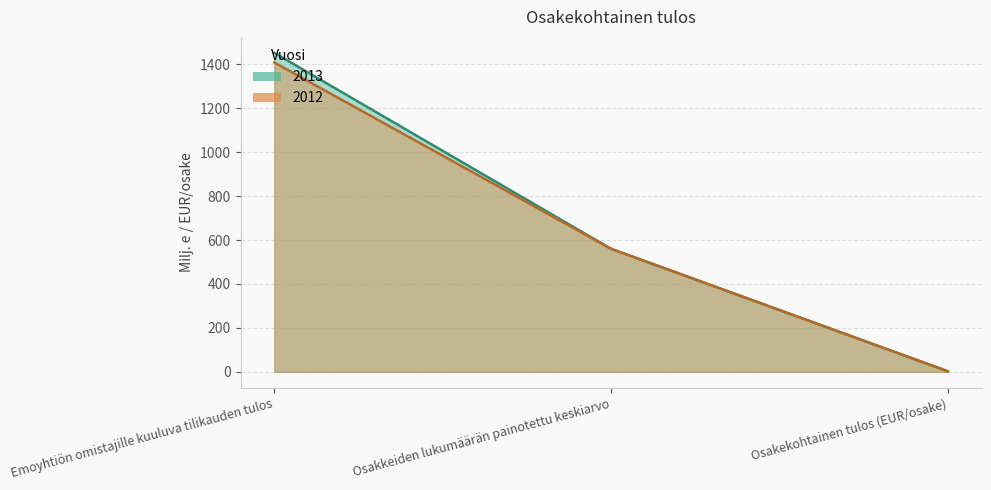

Does the chart have visible grid lines?

Yes